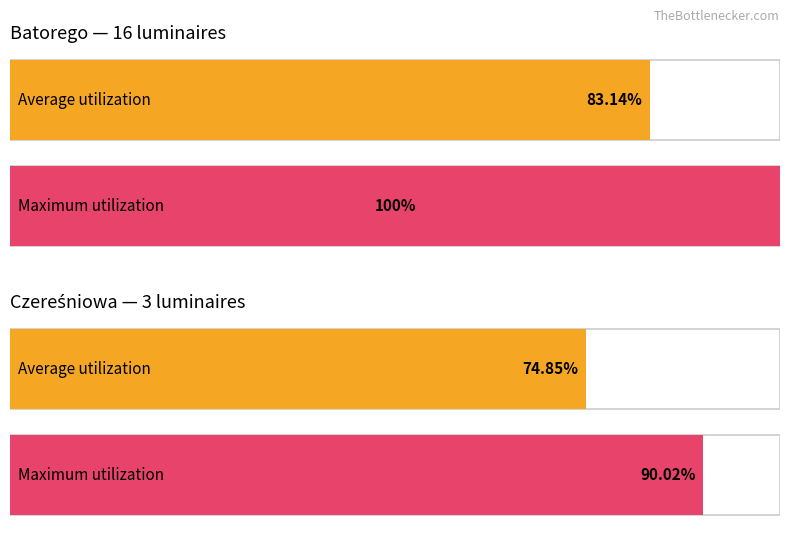

Are the bars grouped side by side (vs. stacked)?

Yes